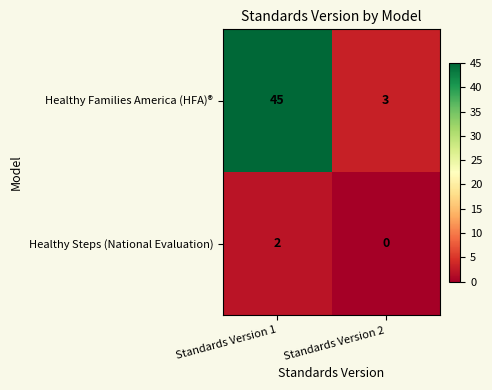

At how many categories does at least one series exceed 11?

1